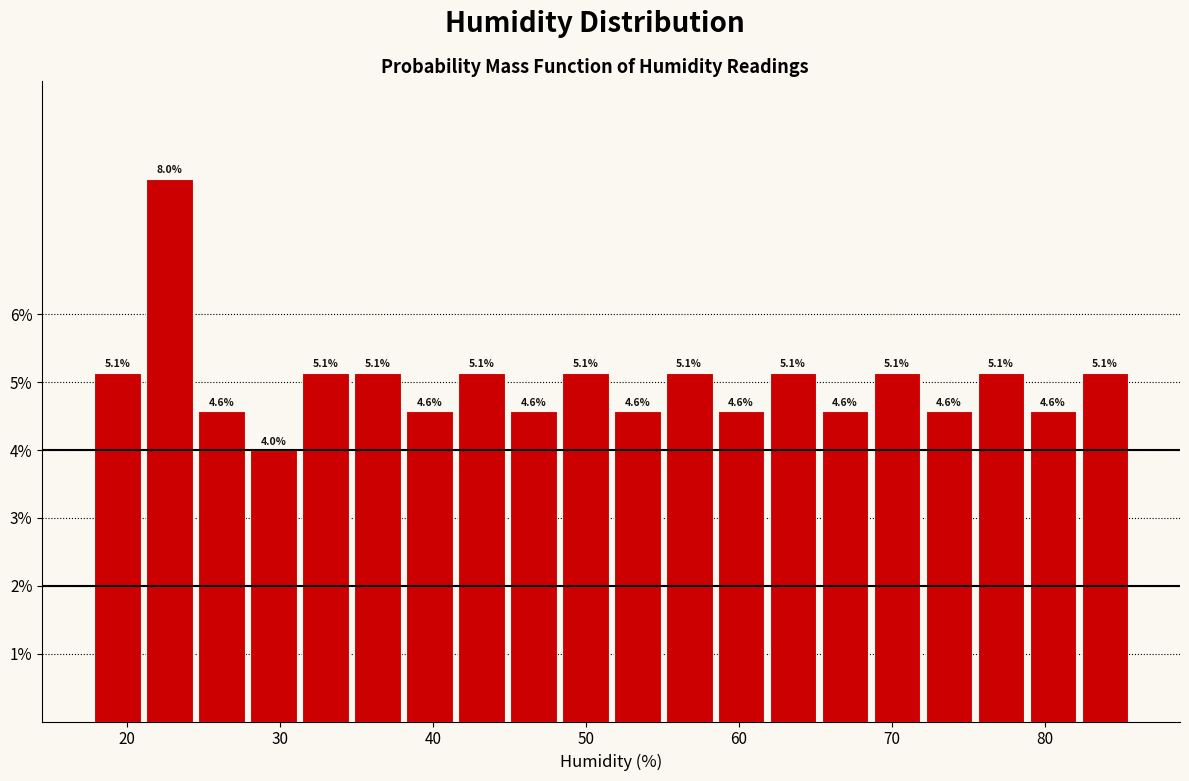

Read against the x-axis, roughly where is the centre of the tallest bar?

23